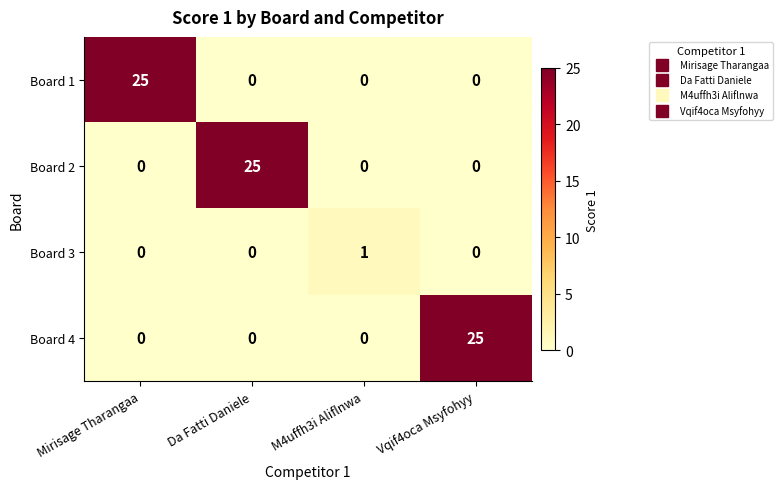

What is the sum of all Board 4 values?

25